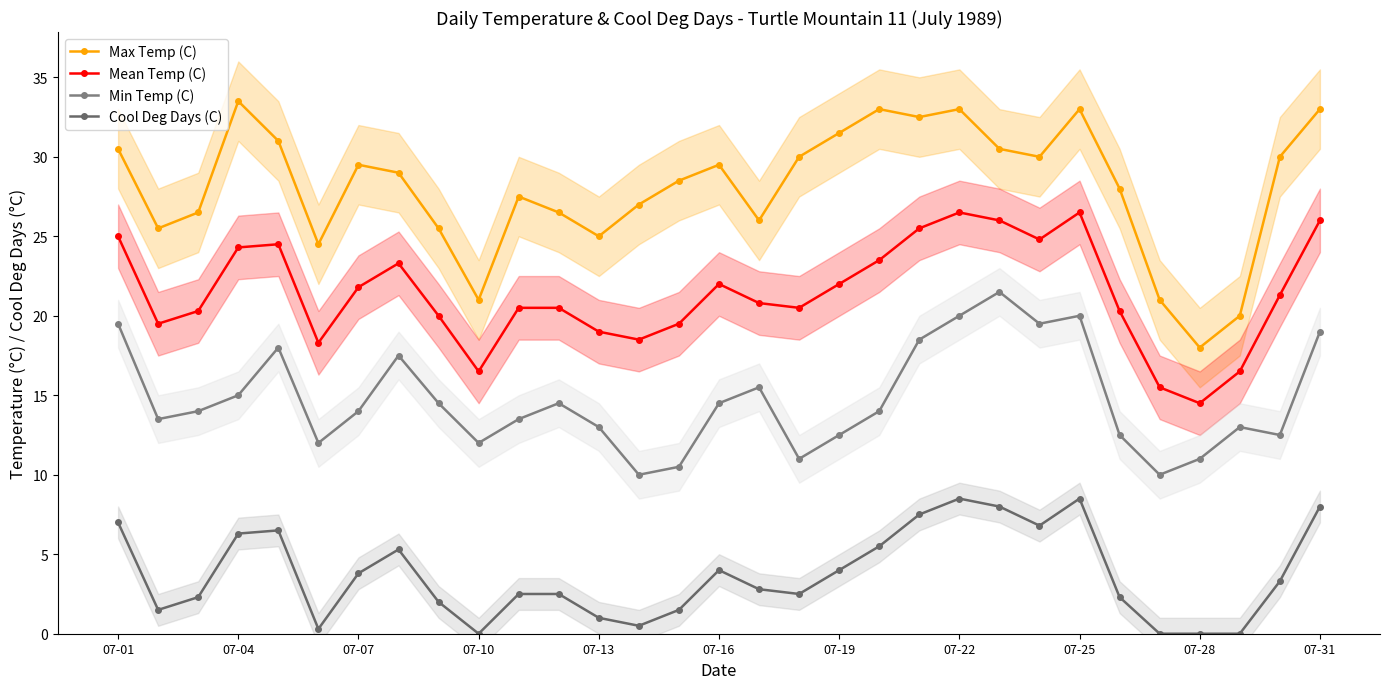

Rank the series by their average value, from highest to lowest.

Max Temp (C), Mean Temp (C), Min Temp (C), Cool Deg Days (C)